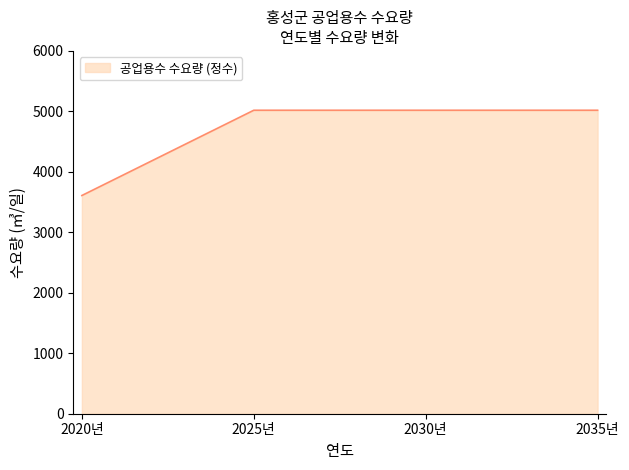

Reading right to left, transcribe all the data shown in this chart.

2035년=5019	2030년=5019	2025년=5019	2020년=3609